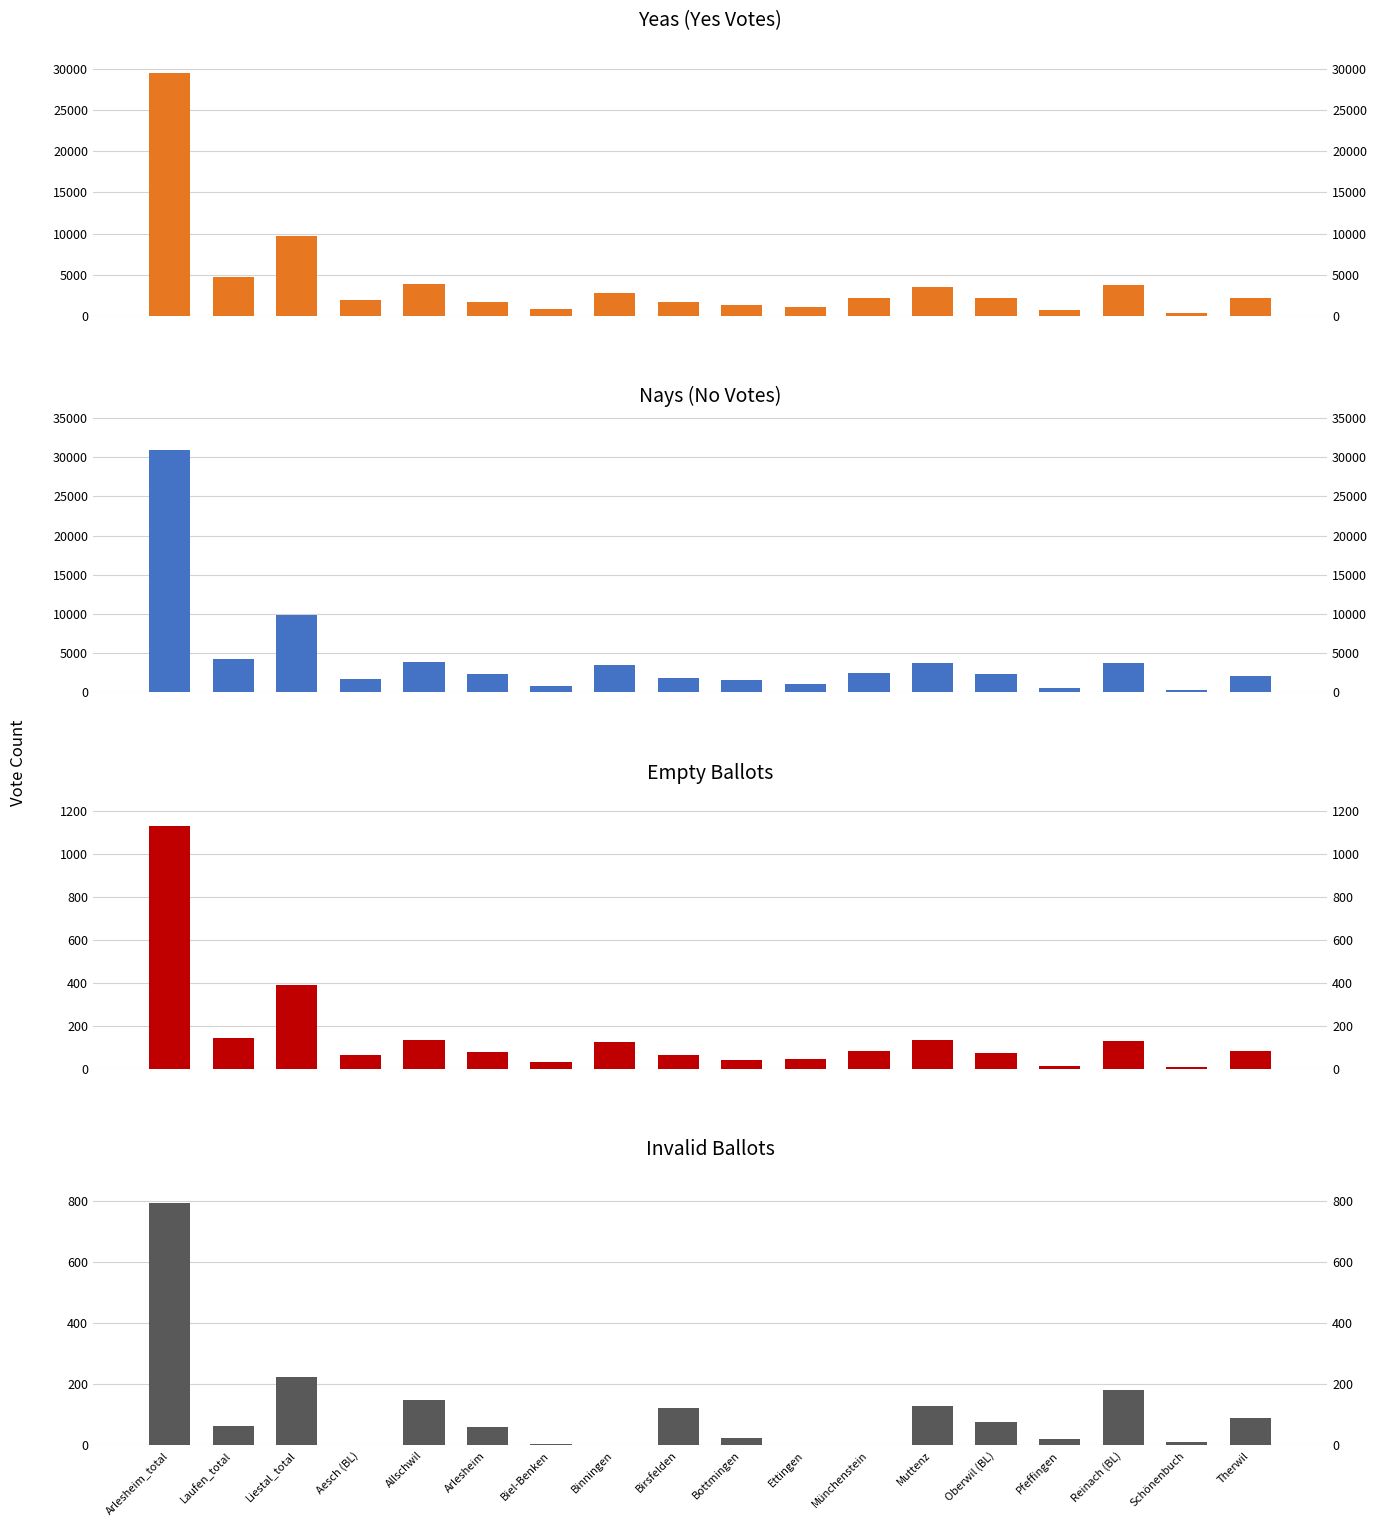

What is the spread (max minus min) of values at Birsfelden?

1797